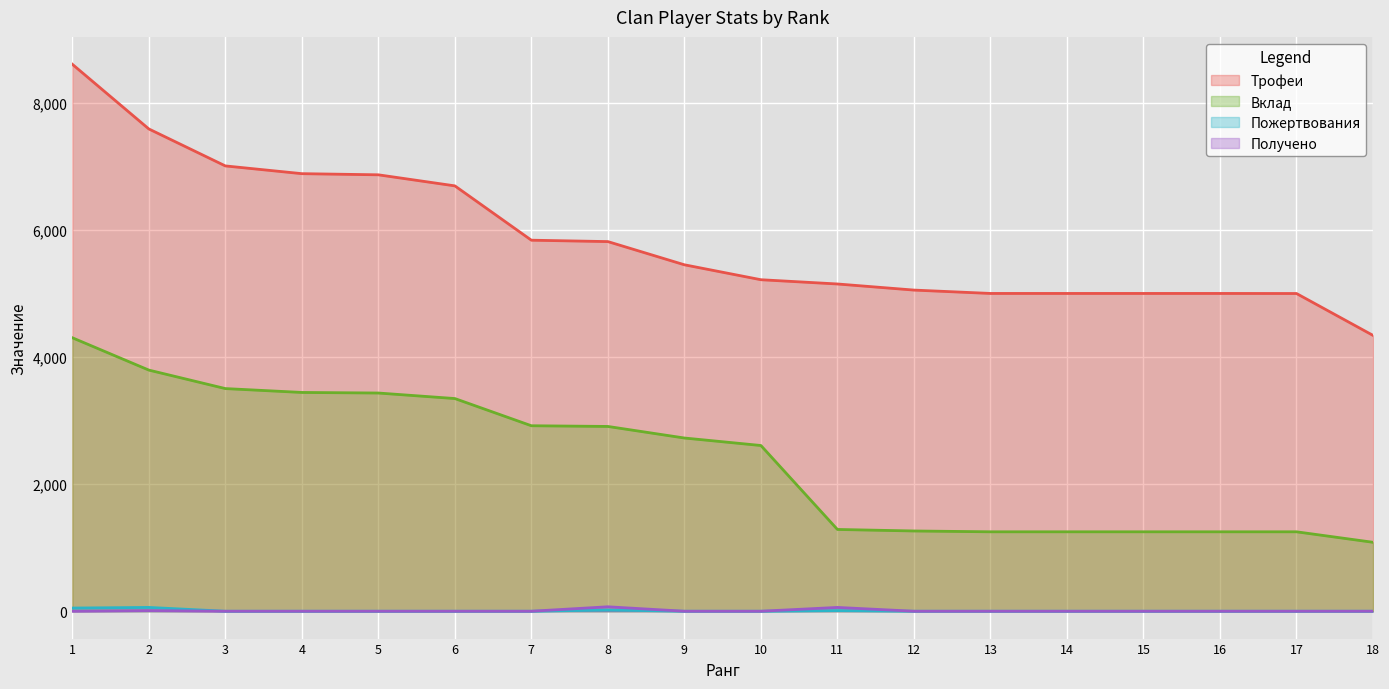

At 15, list the series in order from smallest to largest.

Пожертвования, Получено, Вклад, Трофеи